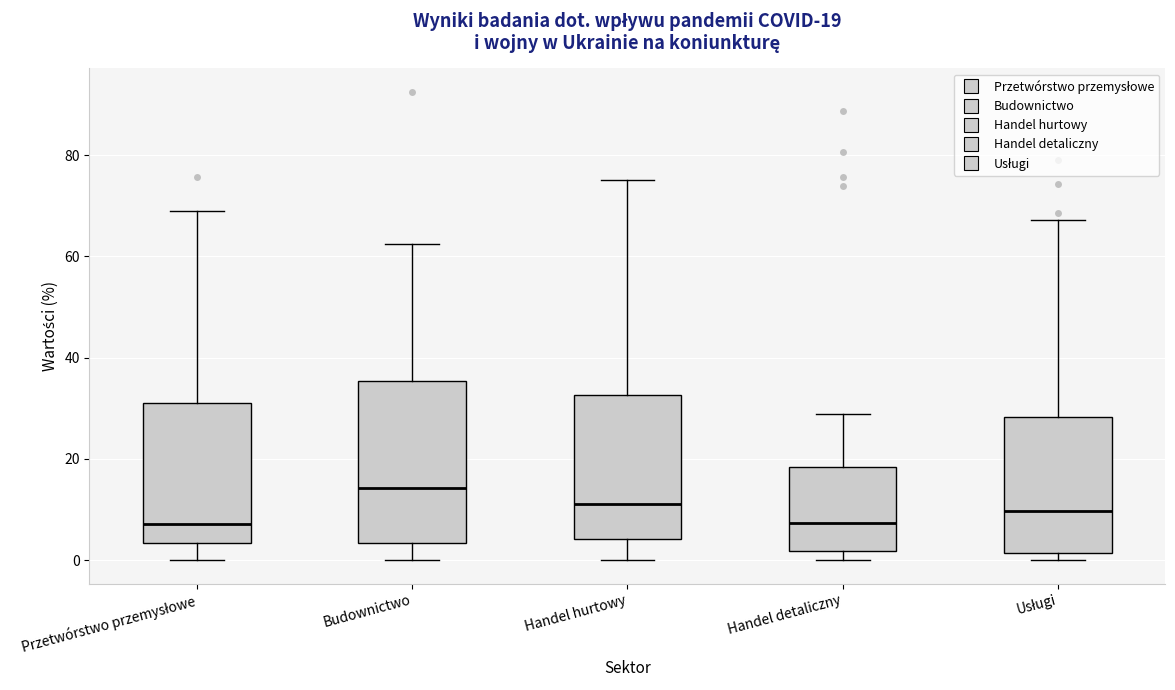

Which box is the tallest, from its lower edge to its upper edge?

Budownictwo